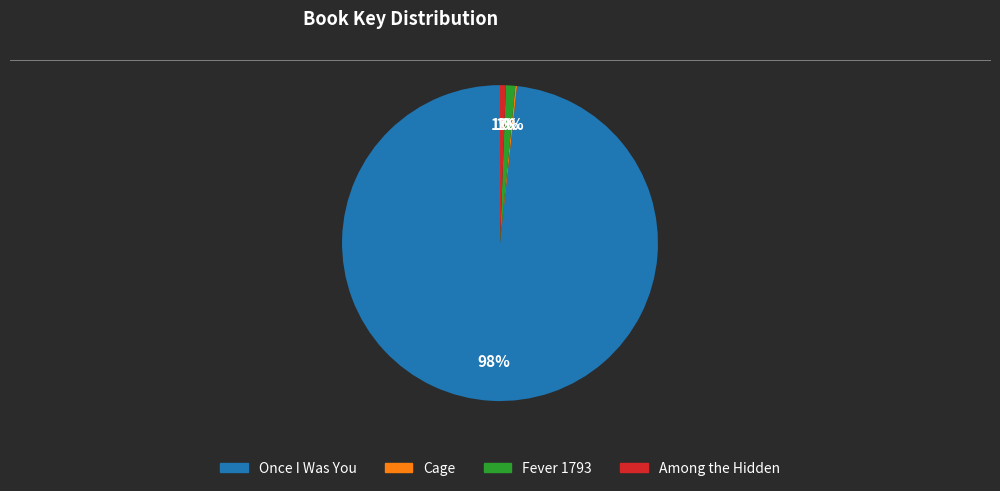

Combined, do Among the Hidden and Fever 1793 account for over 50%?

No